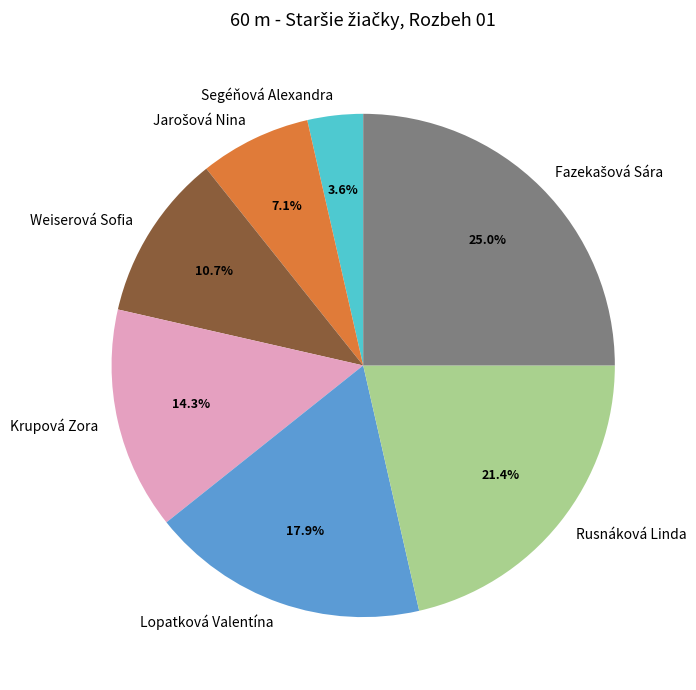

What percentage do Lopatková Valentína and Rusnáková Linda together represent?

39.3%